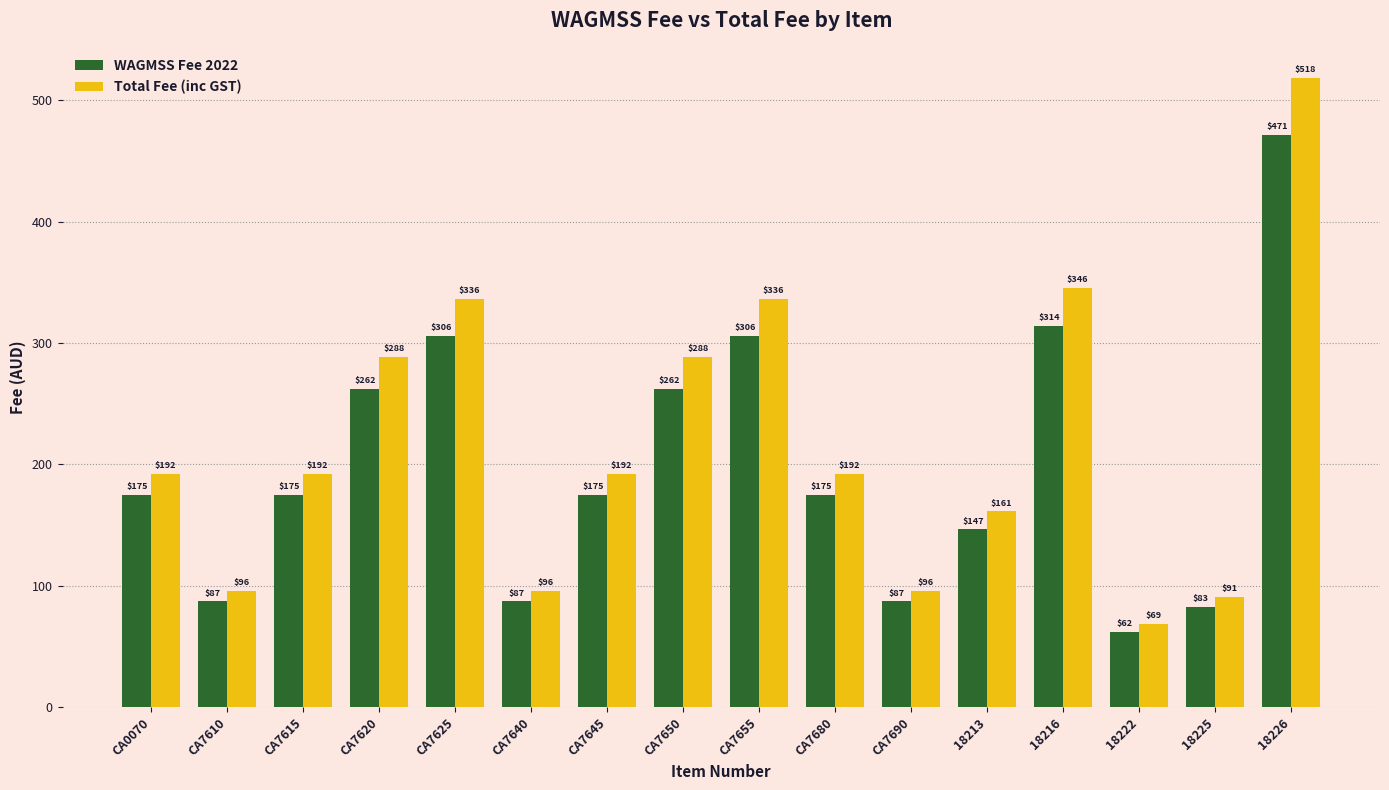

What is the average value of the Total Fee (inc GST) series?

218.3